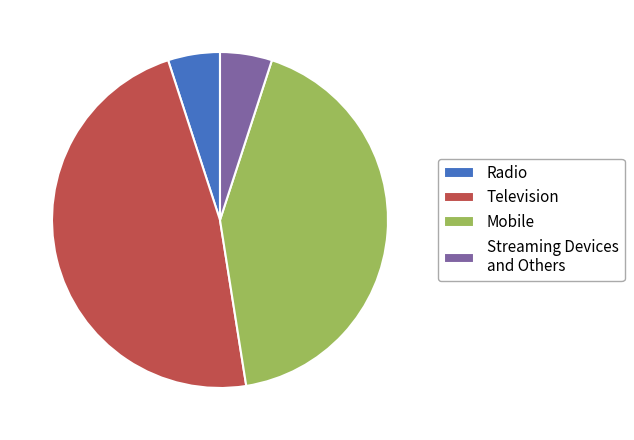

True or false: Mobile accounts for 36% of the total.

False